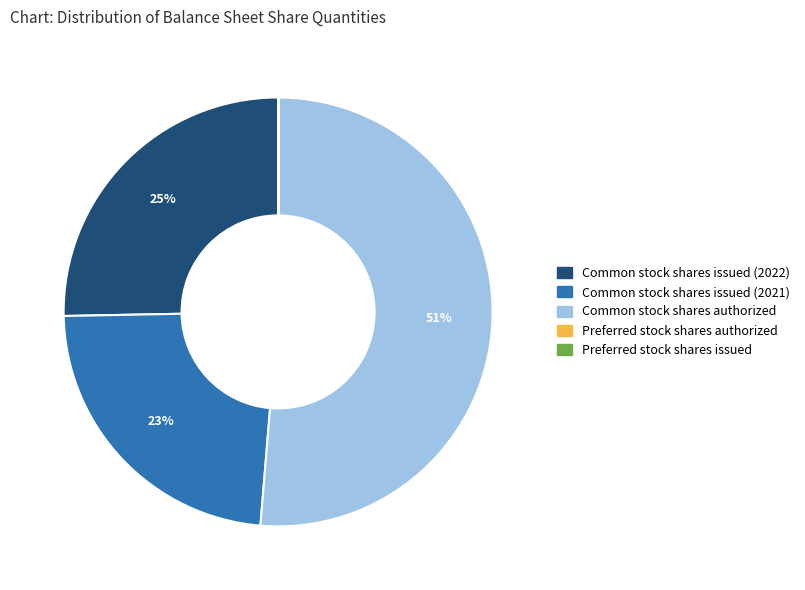

True or false: Common stock shares issued (2021) accounts for 33% of the total.

False